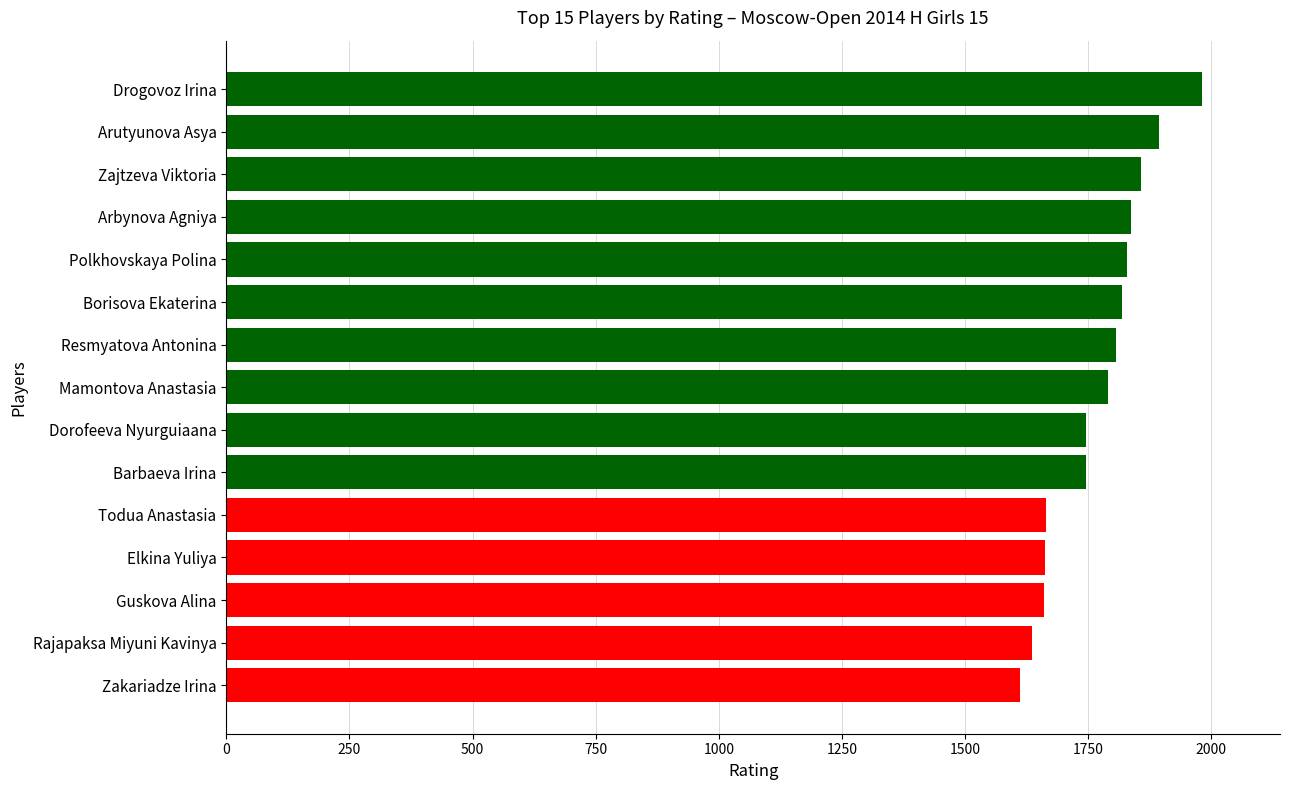

What is the ratio of the value at Mamontova Anastasia to the value at Elkina Yuliya?

1.1